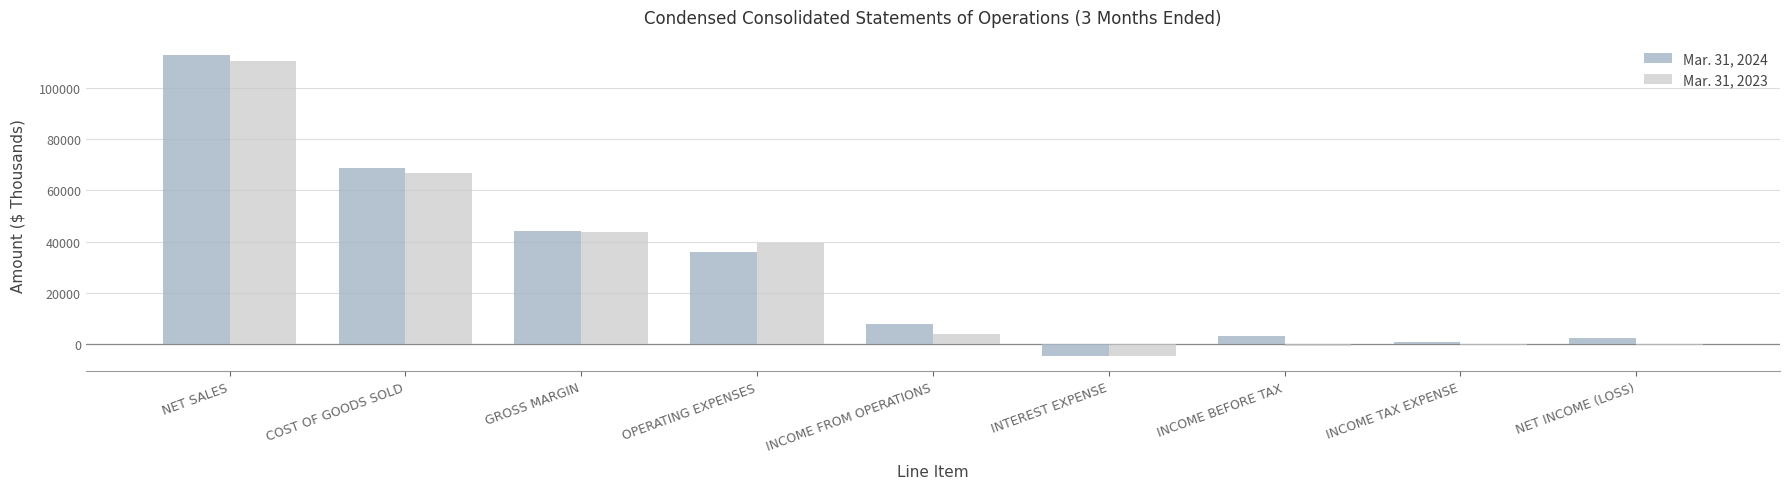

What are all the series names shown in the legend?

Mar. 31, 2024, Mar. 31, 2023